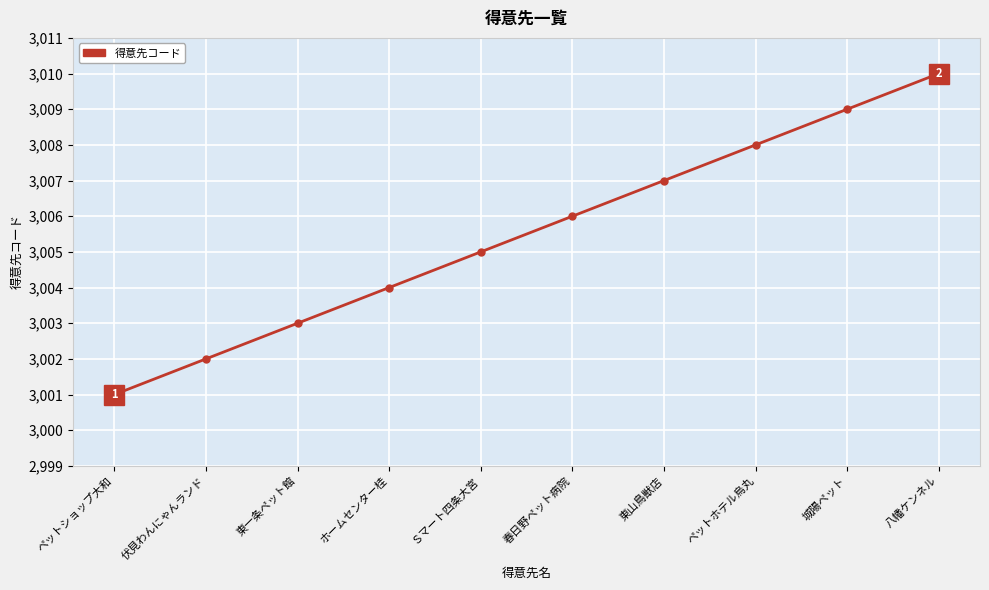

Is it true that the value at ペットショップ大和 is 1999?

False